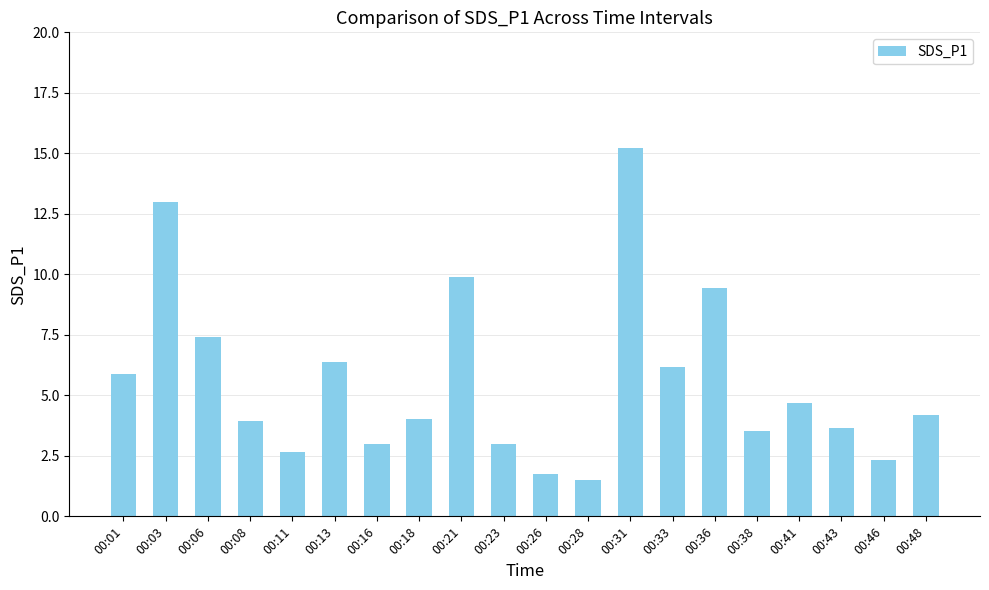

What is the value of the 7th bar from the left?

3.0